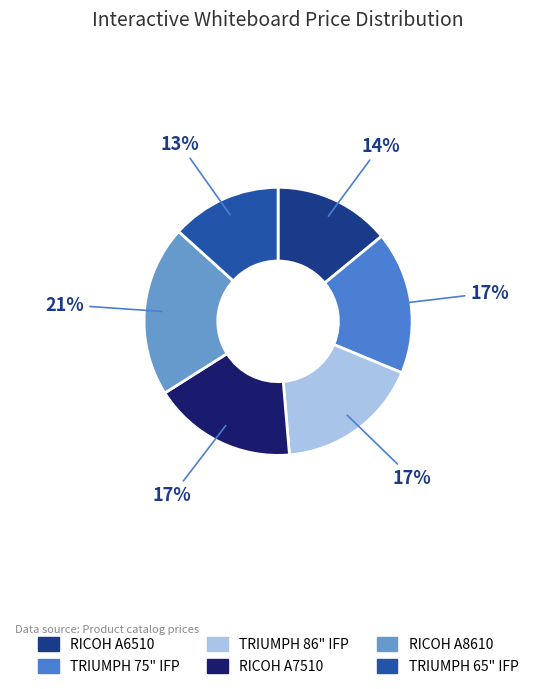

To the nearest percent, what portion does TRIUMPH 65" IFP represent?

13%